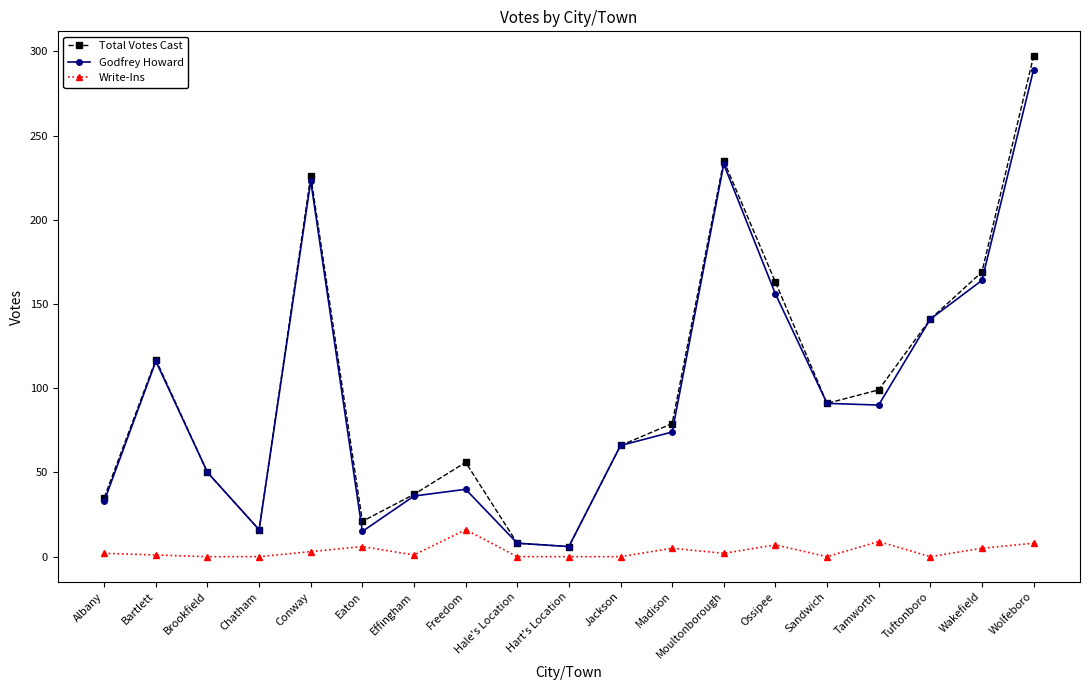

In Total Votes Cast, how many points are higher than both neighbors (excluding endpoints)?

4